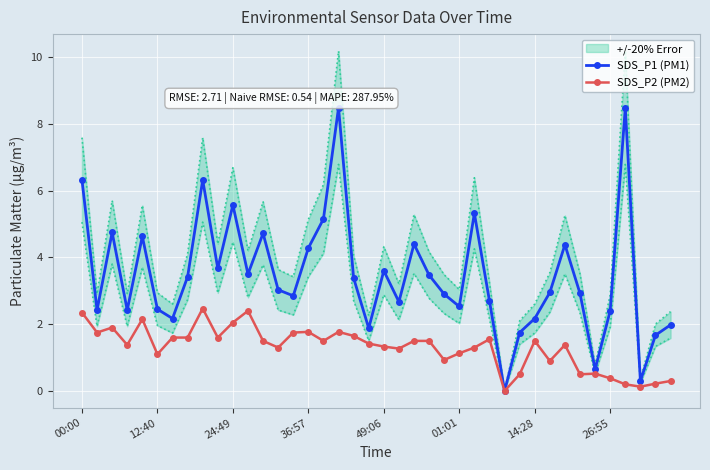

Which series has the widest spread of values?

SDS_P1 (PM1)